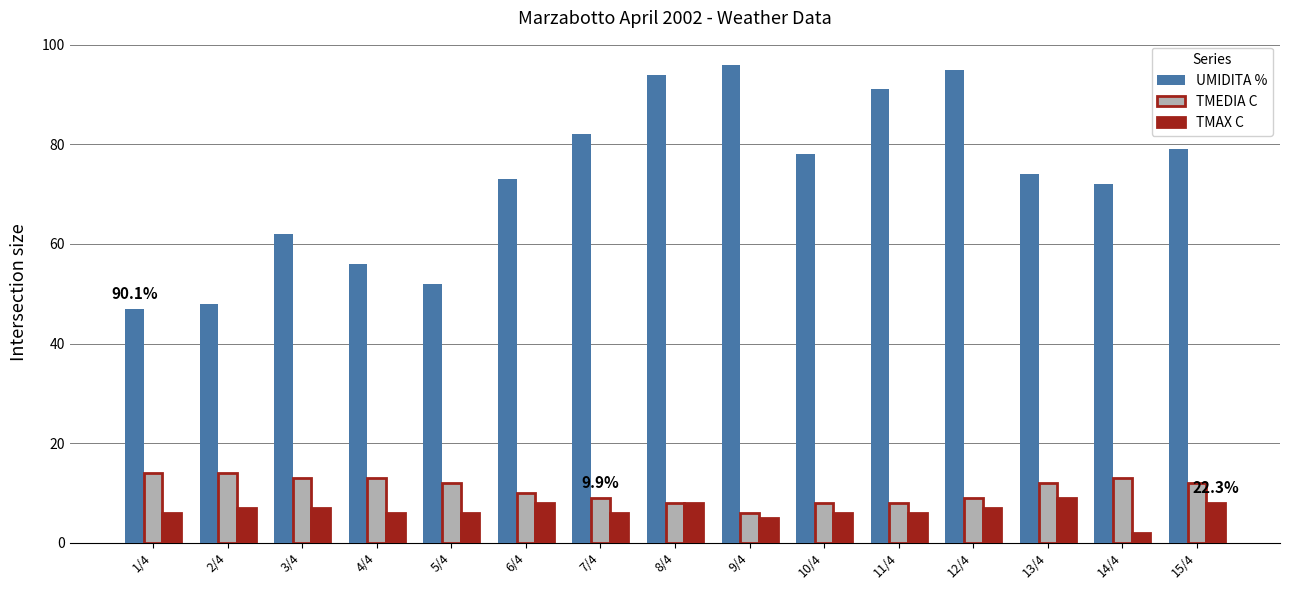

How many groups of bars are there?

15